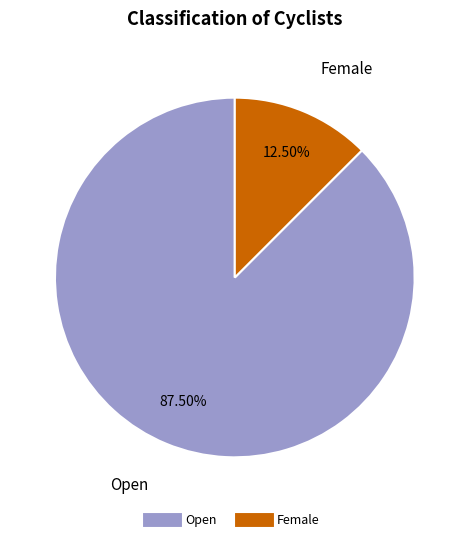

Is there any slice that represents more than half of the pie?

Yes